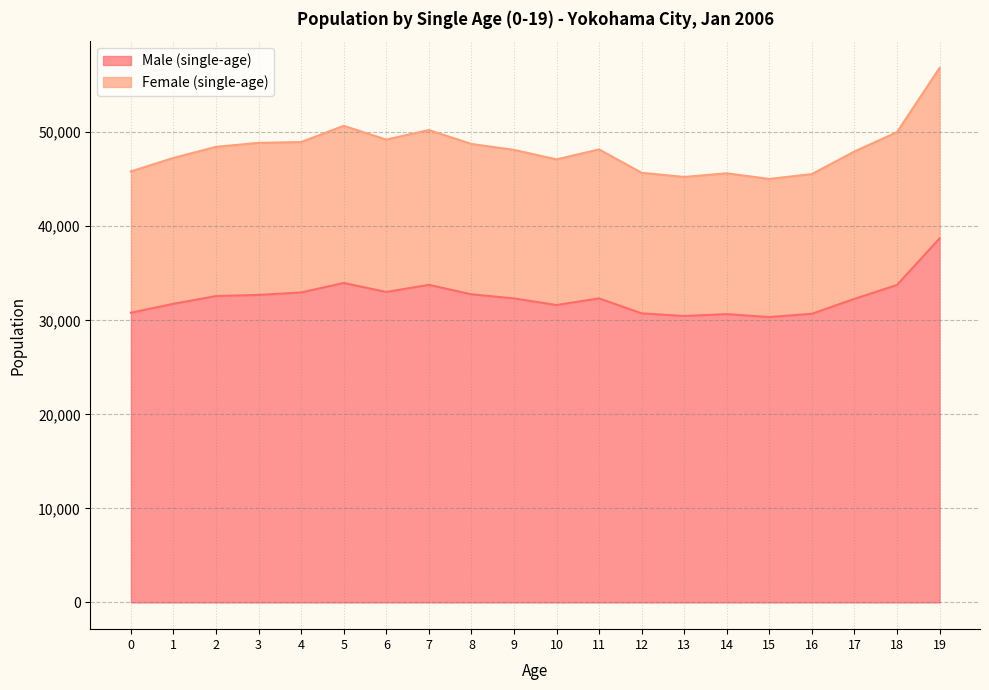

Does the chart have visible grid lines?

Yes